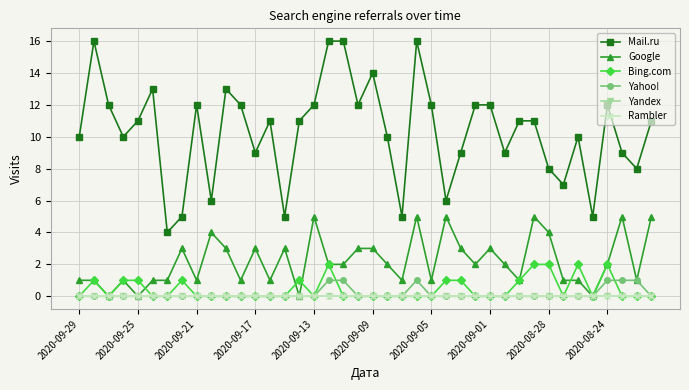

Is this an area chart (filled region under the line)?

No